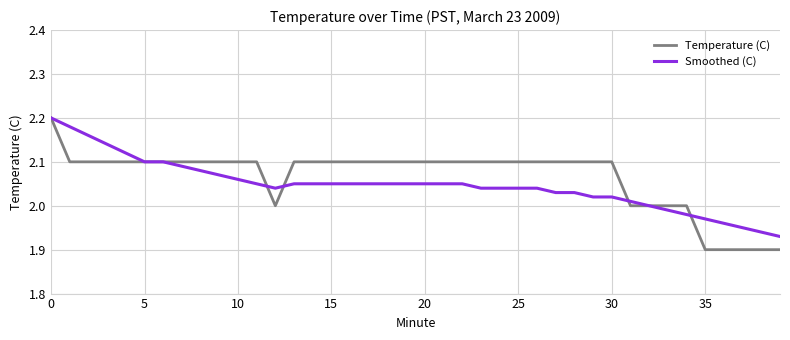

Which series has the largest range (max minus min)?

Temperature (C)